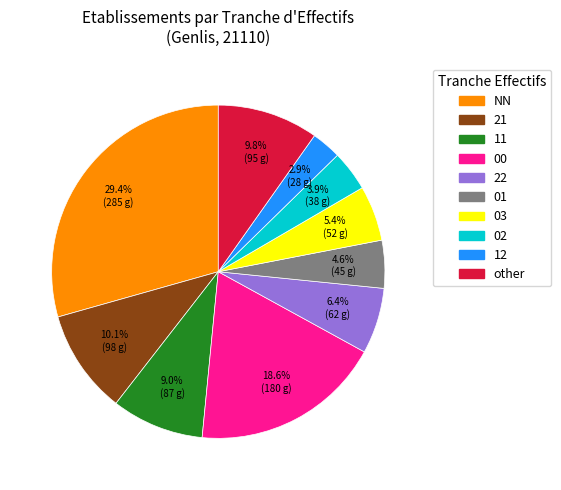

Is there a majority slice in this chart?

No